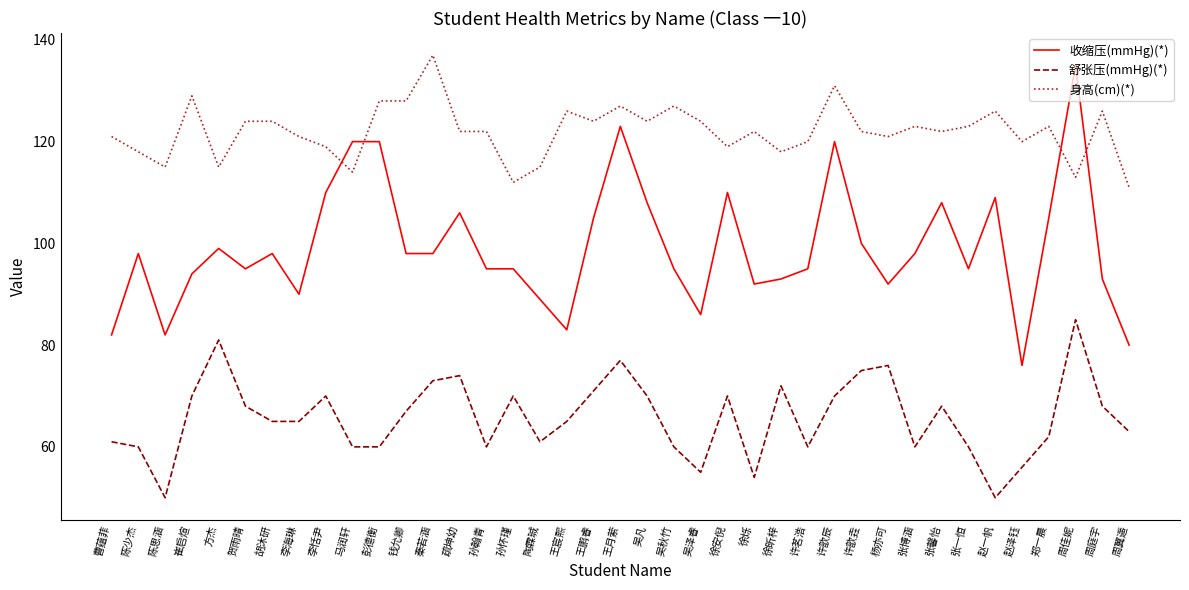

Reading left to right, transcribe all the data shown in this chart.

收缩压(mmHg)(*): 82	98	82	94	99	95	98	90	110	120	120	98	98	106	95	95	89	83	105	123	108	95	86	110	92	93	95	120	100	92	98	108	95	109	76	105	135	93	80
舒张压(mmHg)(*): 61	60	50	70	81	68	65	65	70	60	60	67	73	74	60	70	61	65	71	77	70	60	55	70	54	72	60	70	75	76	60	68	60	50	56	62	85	68	63
身高(cm)(*): 121	118	115	129	115	124	124	121	119	114	128	128	137	122	122	112	115	126	124	127	124	127	124	119	122	118	120	131	122	121	123	122	123	126	120	123	113	126	111